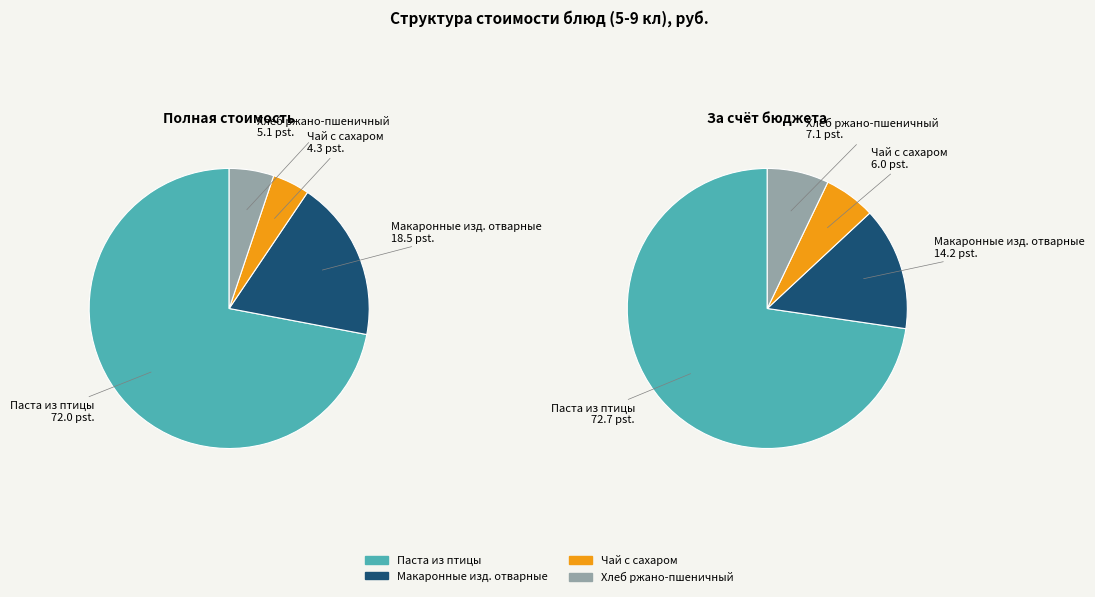

Rank the categories by value from highest to lowest.

Паста из птицы, Макаронные изд. отварные, Хлеб ржано-пшеничный, Чай с сахаром